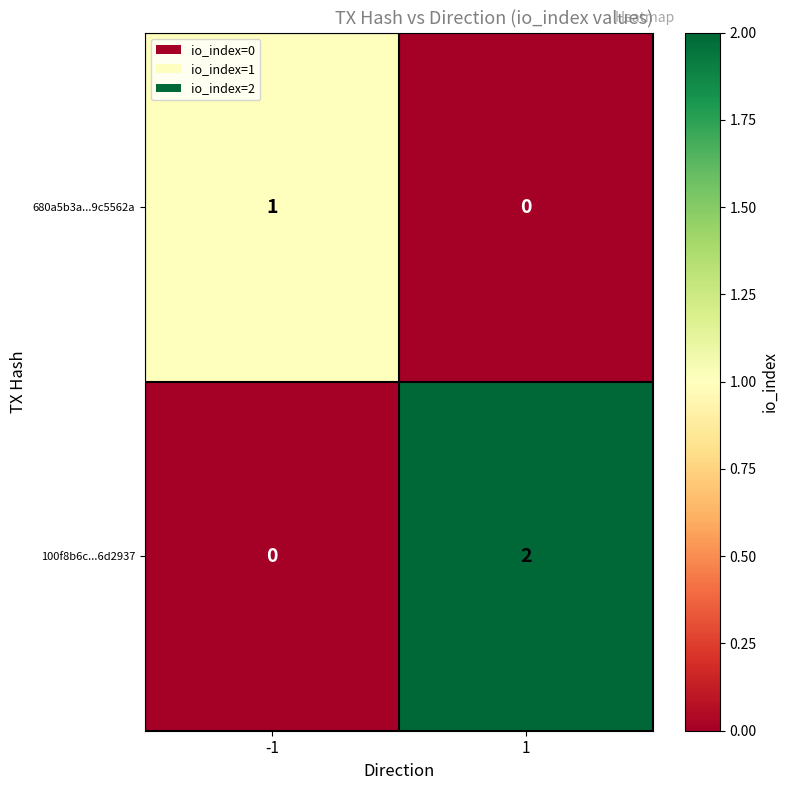

Rank the series by their maximum value, from lowest to highest.

680a5b3a...9c5562a, 100f8b6c...6d2937